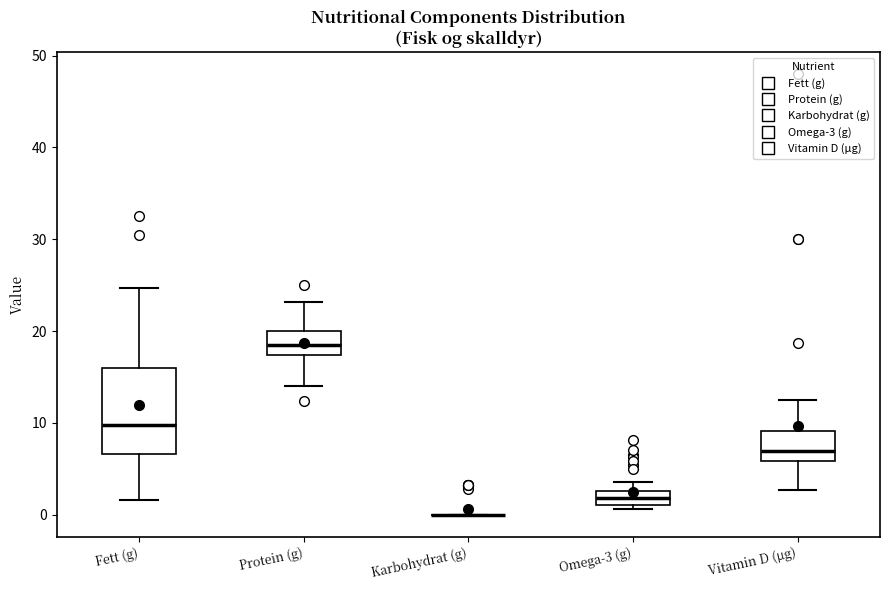

Reading left to right, transcribe this box plot: for each box, give where its median line is, the range the box spans, and where its two whiskers end, as read against the y-axis. The values are not printed on the chart, so give them approximately, as read against the axis.

Fett (g): median 10, box 7 to 16, whiskers 2 to 25
Protein (g): median 19, box 17 to 20, whiskers 14 to 23
Karbohydrat (g): box collapsed to a line at 0, whiskers 0 to 0
Omega-3 (g): median 2, box 1 to 3, whiskers 1 (just below the box's lower edge) to 4
Vitamin D (µg): median 7, box 6 to 9, whiskers 3 to 13